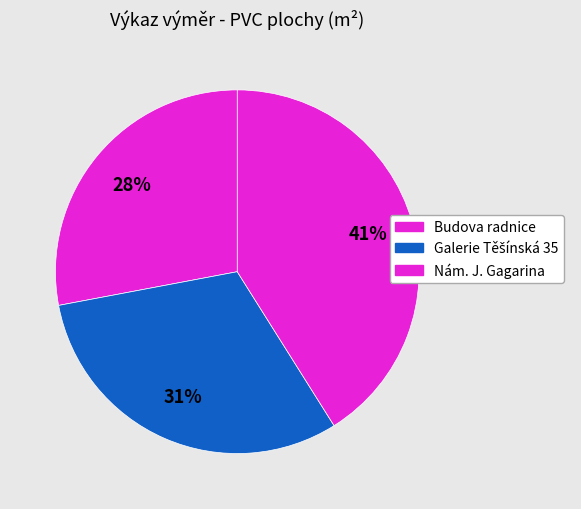

Count the number of slices in the pie.

3